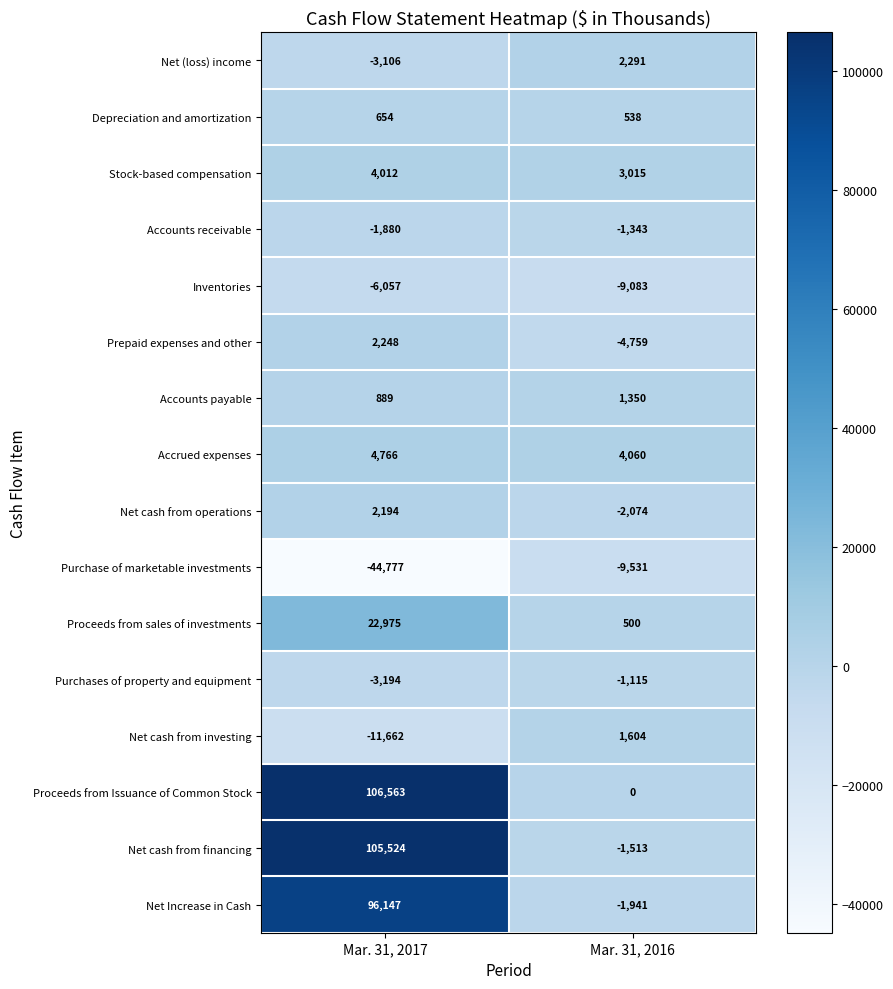

At Mar. 31, 2017, list the series in order from smallest to largest.

Purchase of marketable investments, Net cash from investing, Inventories, Purchases of property and equipment, Net (loss) income, Accounts receivable, Depreciation and amortization, Accounts payable, Net cash from operations, Prepaid expenses and other, Stock-based compensation, Accrued expenses, Proceeds from sales of investments, Net Increase in Cash, Net cash from financing, Proceeds from Issuance of Common Stock